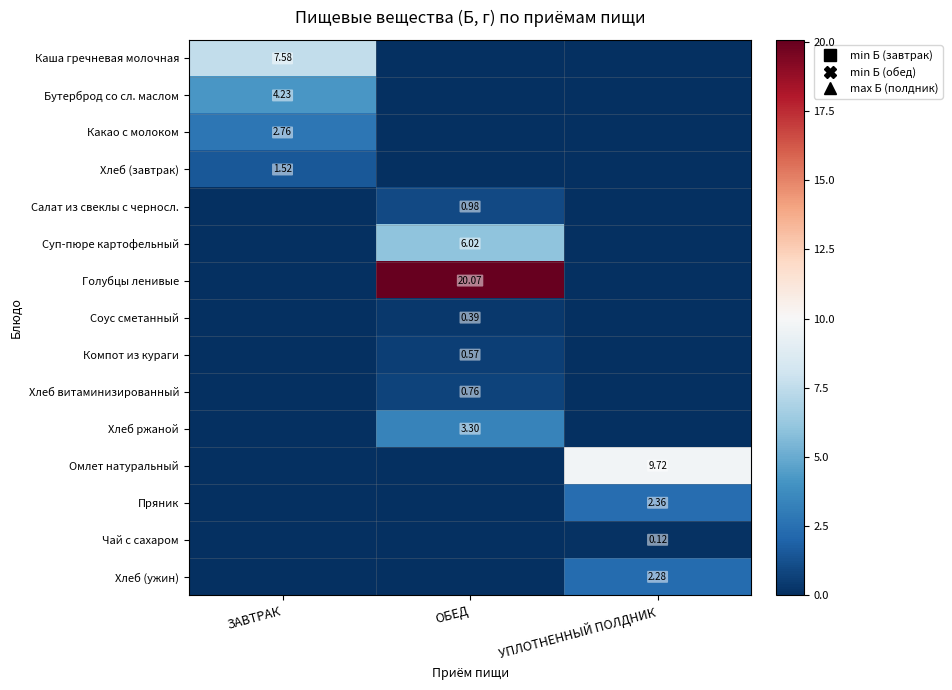

At how many categories does at least one series exceed 13?

1